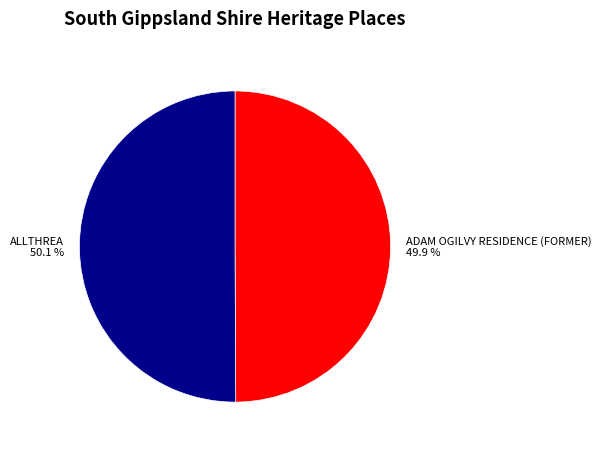

Is there a majority slice in this chart?

Yes